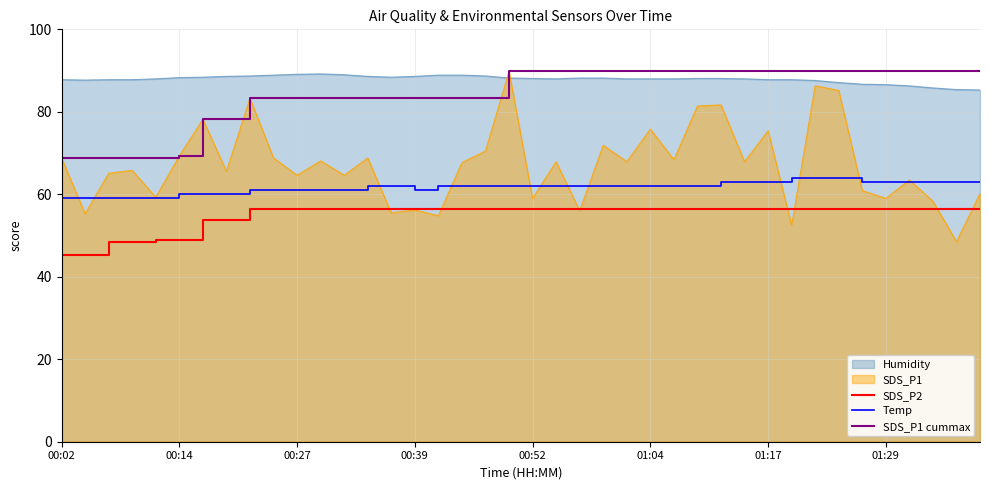

What is the maximum value for Humidity?

89.2